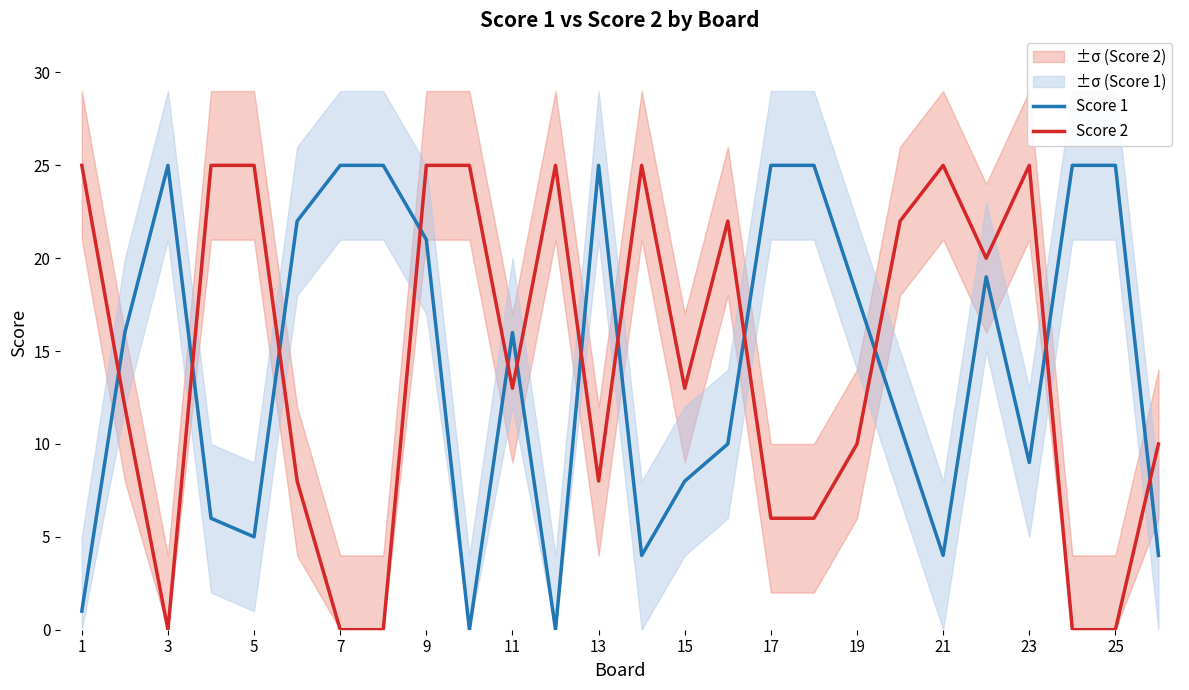

Is this an area chart (filled region under the line)?

No